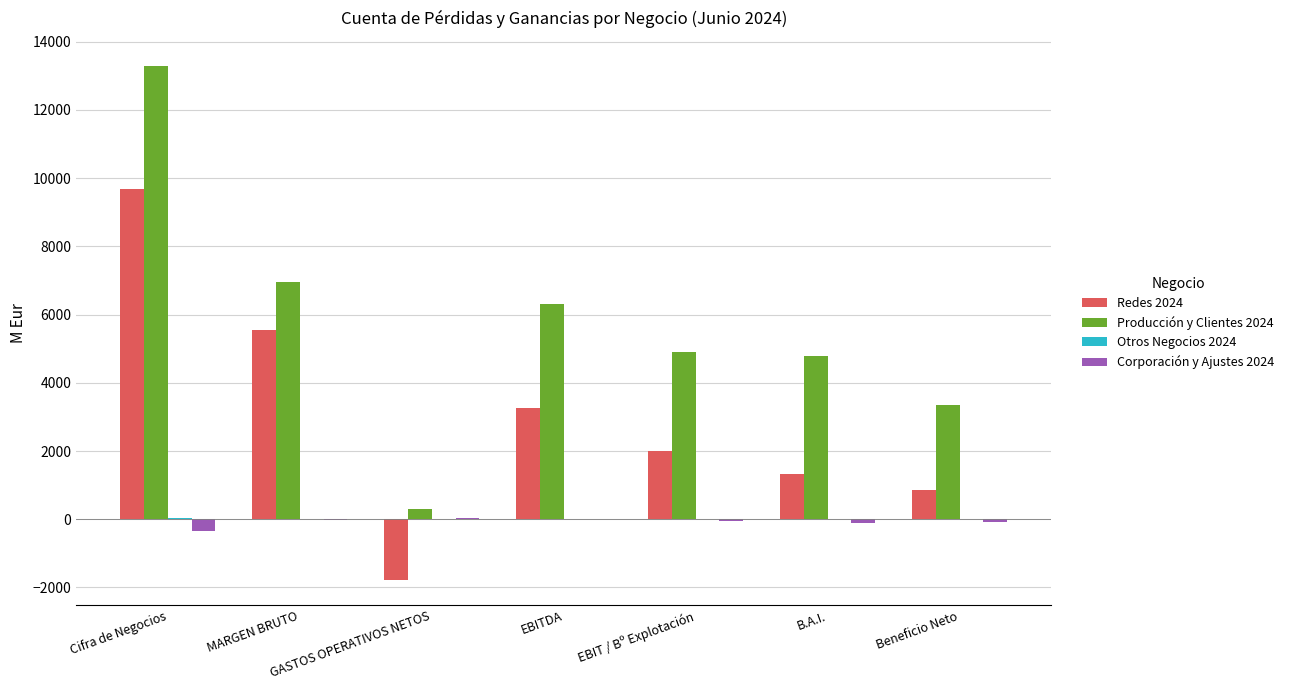

Is the value of Producción y Clientes 2024 at MARGEN BRUTO greater than the value of Corporación y Ajustes 2024 at Cifra de Negocios?

Yes